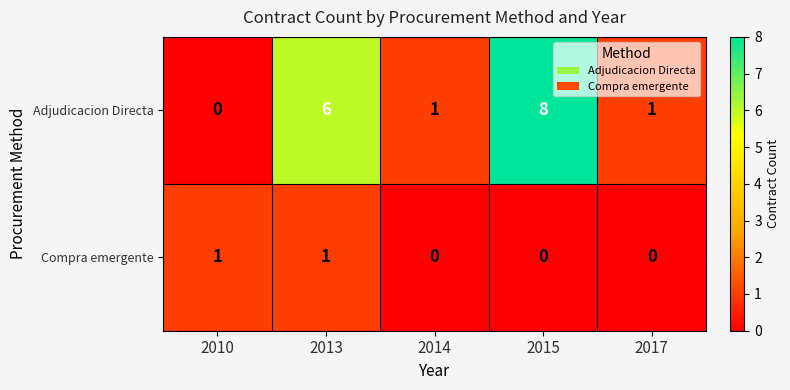

Count the number of categories in the chart.

5